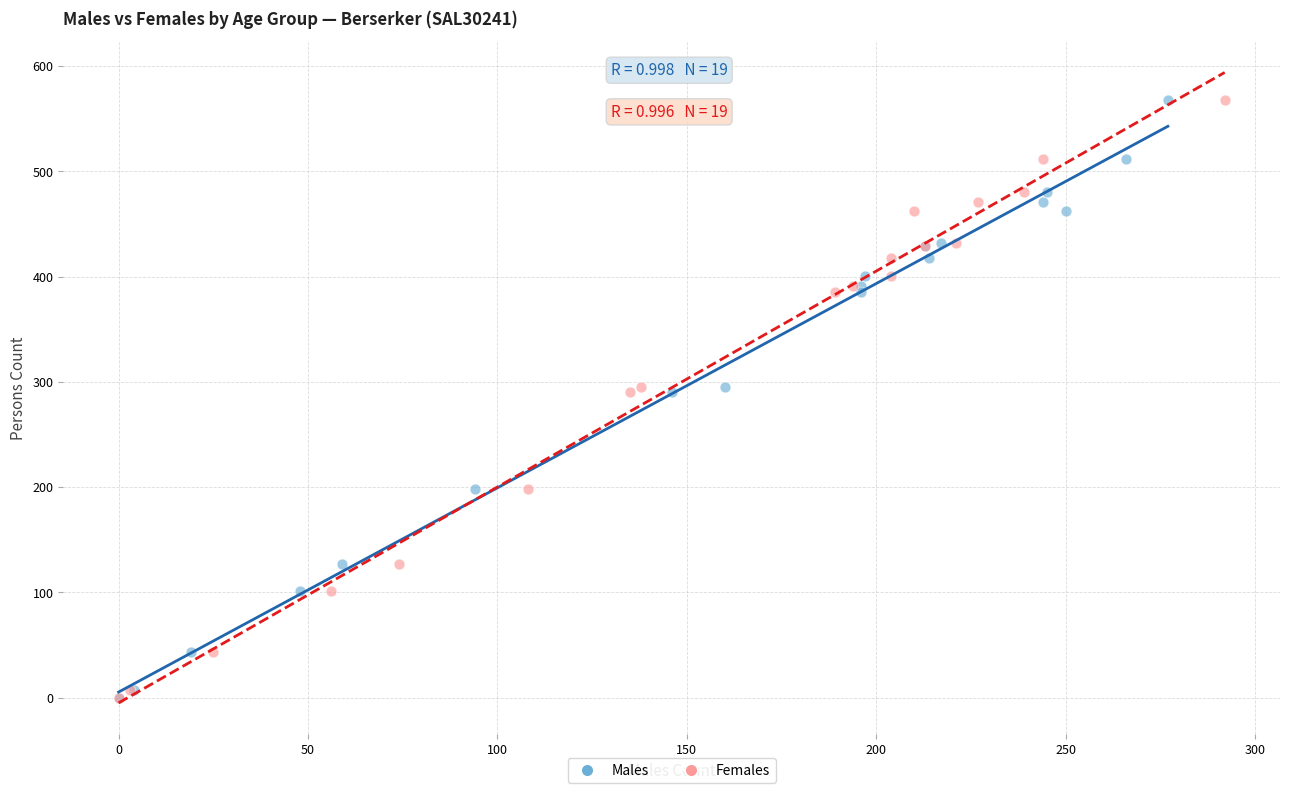

What are all the series names shown in the legend?

Males, Females